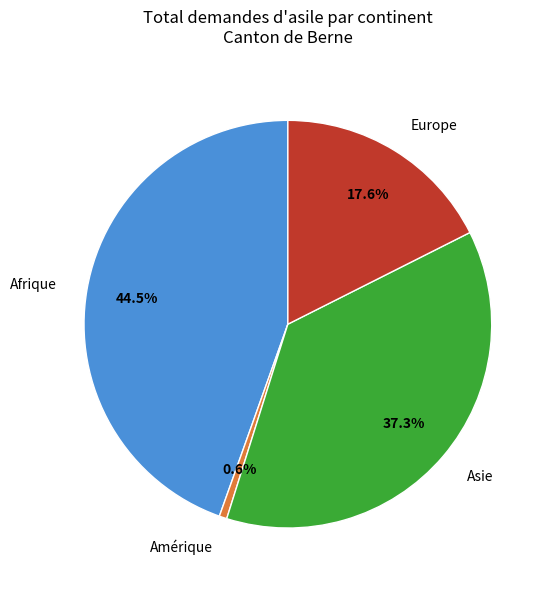

Does any single category account for the majority?

No